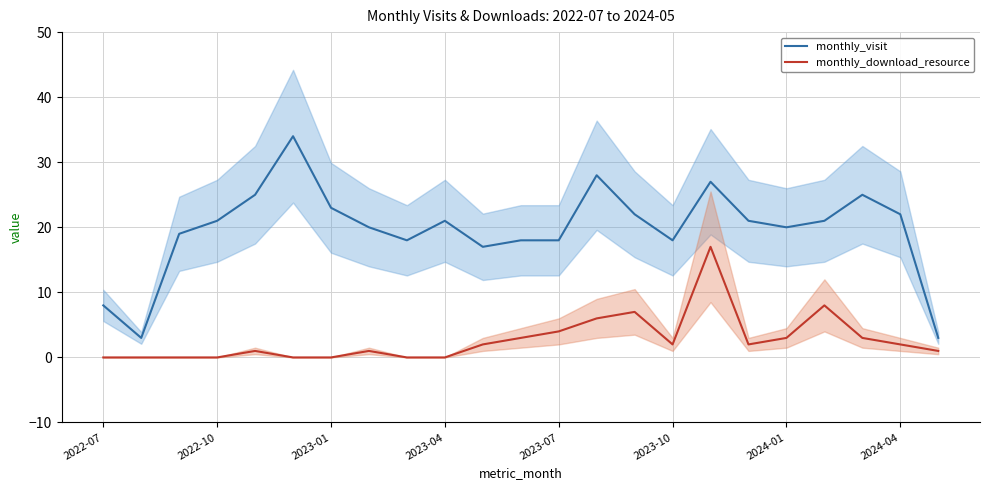

At how many categories does at least one series exceed 13?

20